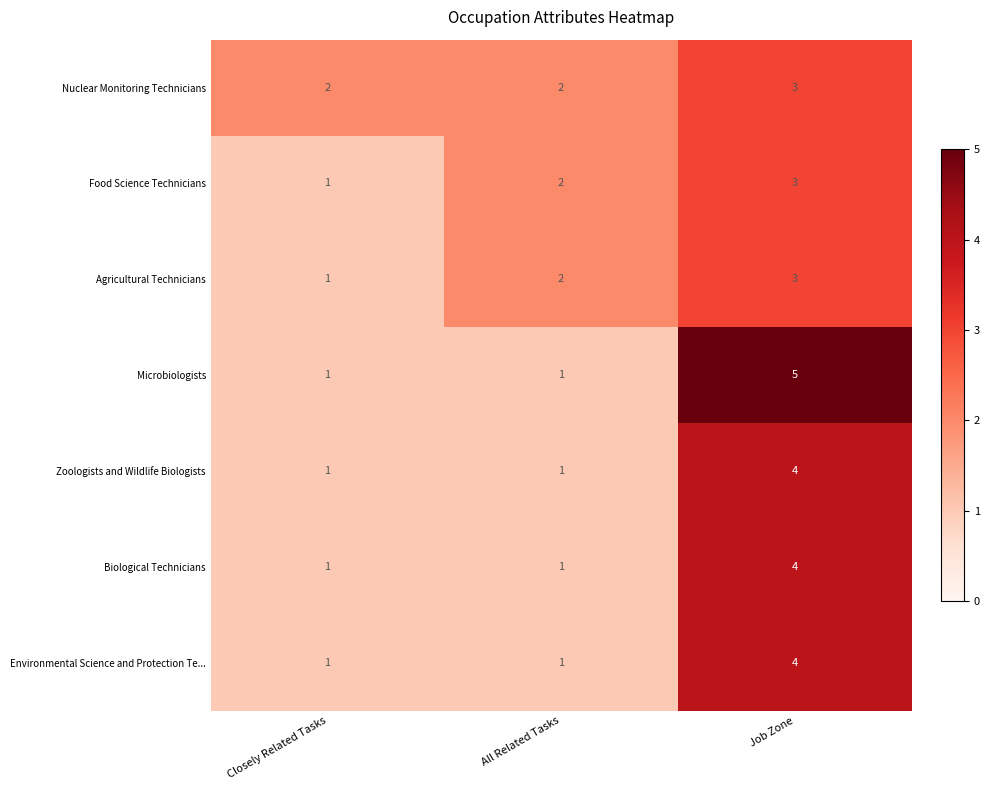

What is the sum of all Environmental Science and Protection Te... values?

6